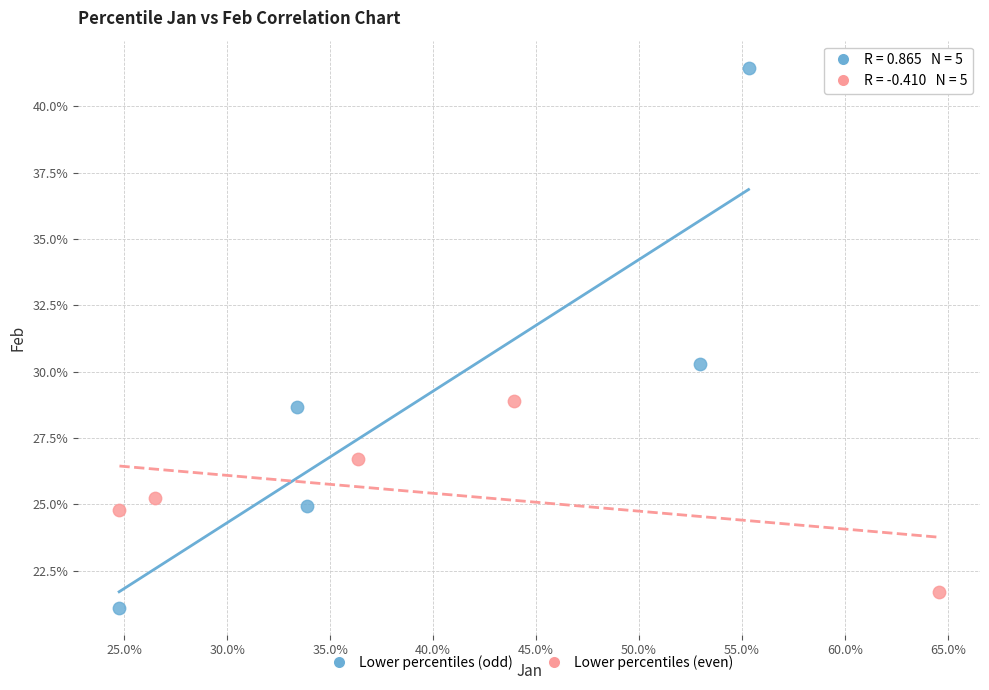

Which series reaches the minimum Y coordinate?

Lower percentiles (odd)